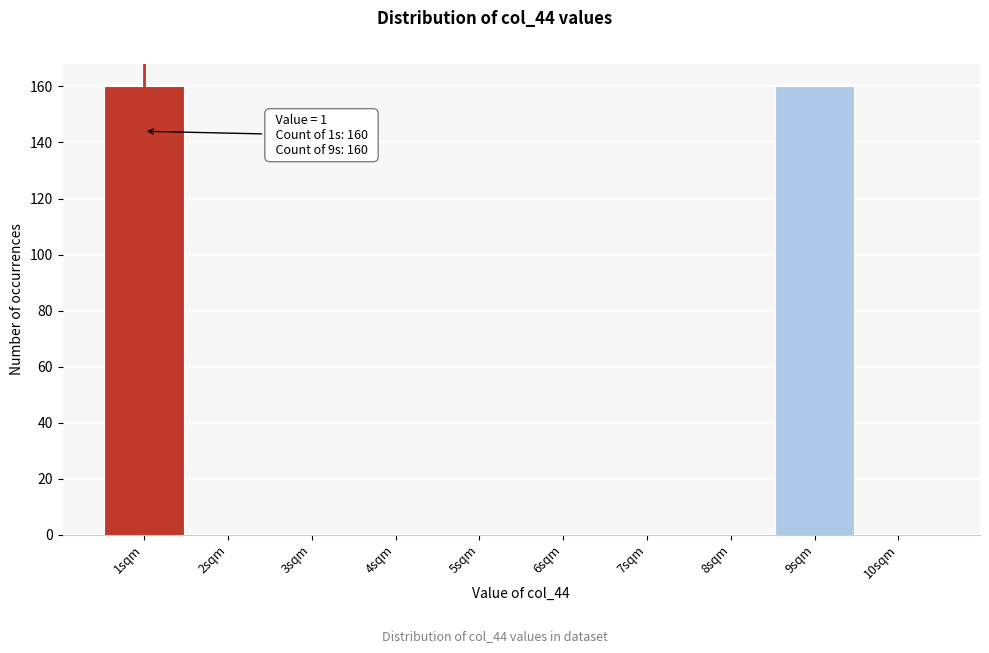

Reading left to right, extract all data points from this chart.

1sqm=160	2sqm=0	3sqm=0	4sqm=0	5sqm=0	6sqm=0	7sqm=0	8sqm=0	9sqm=160	10sqm=0